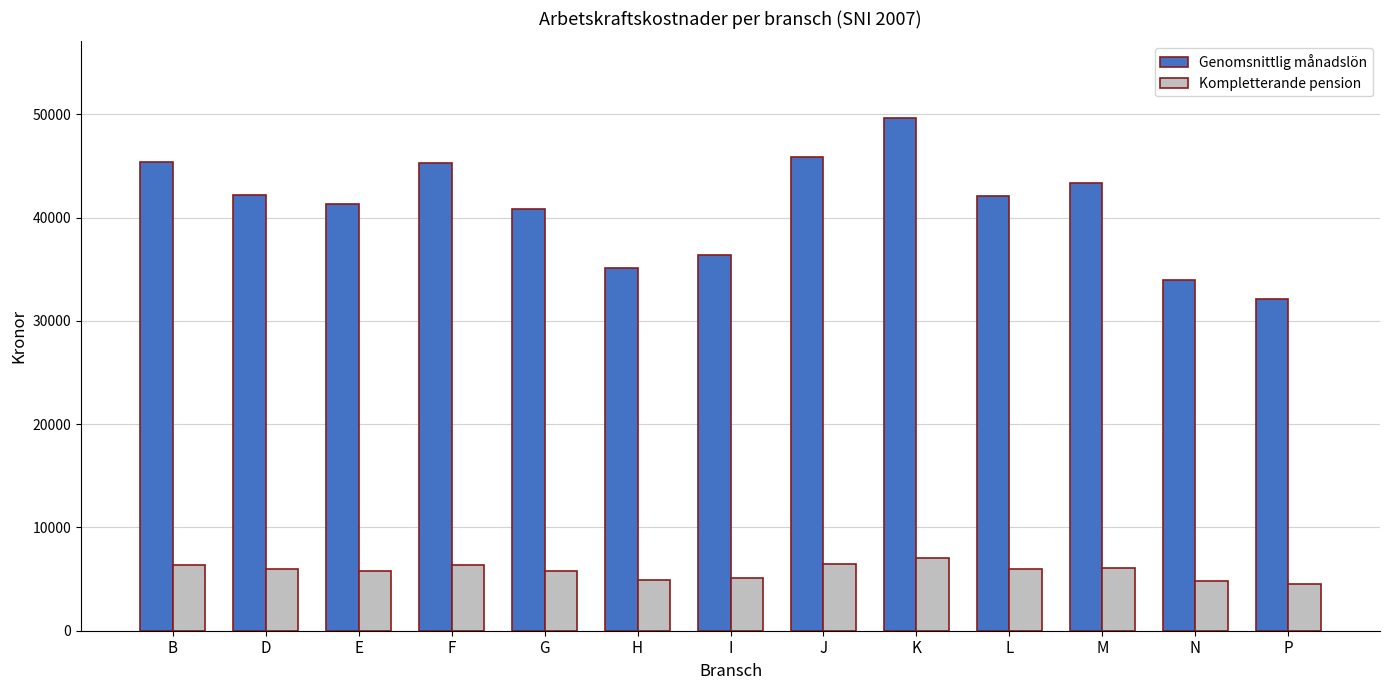

What is the difference between the highest and lowest values at P?

27575.7